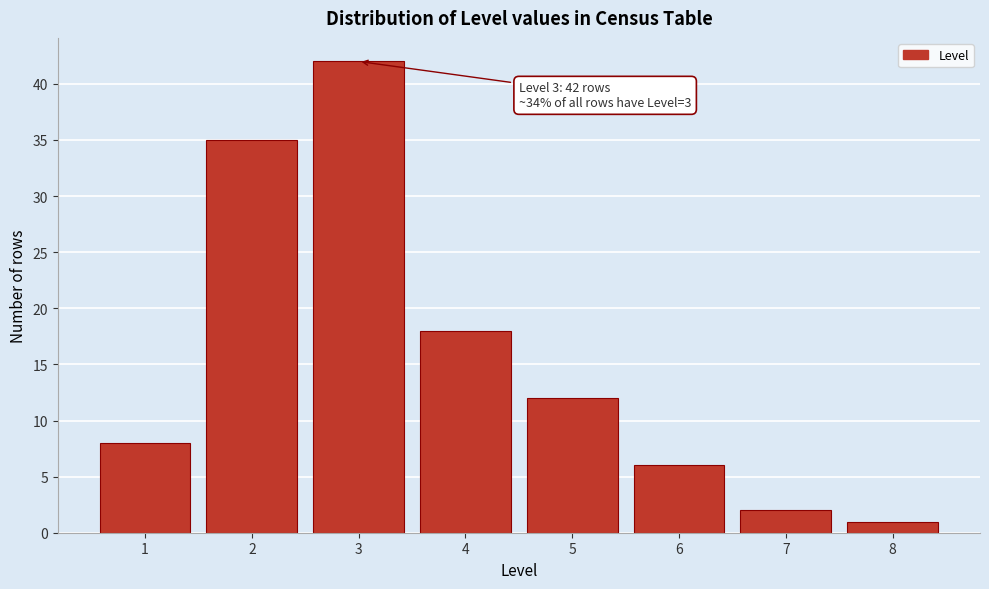

Reading left to right, list all the values displayed in this chart.

1=8	2=35	3=42	4=18	5=12	6=6	7=2	8=1